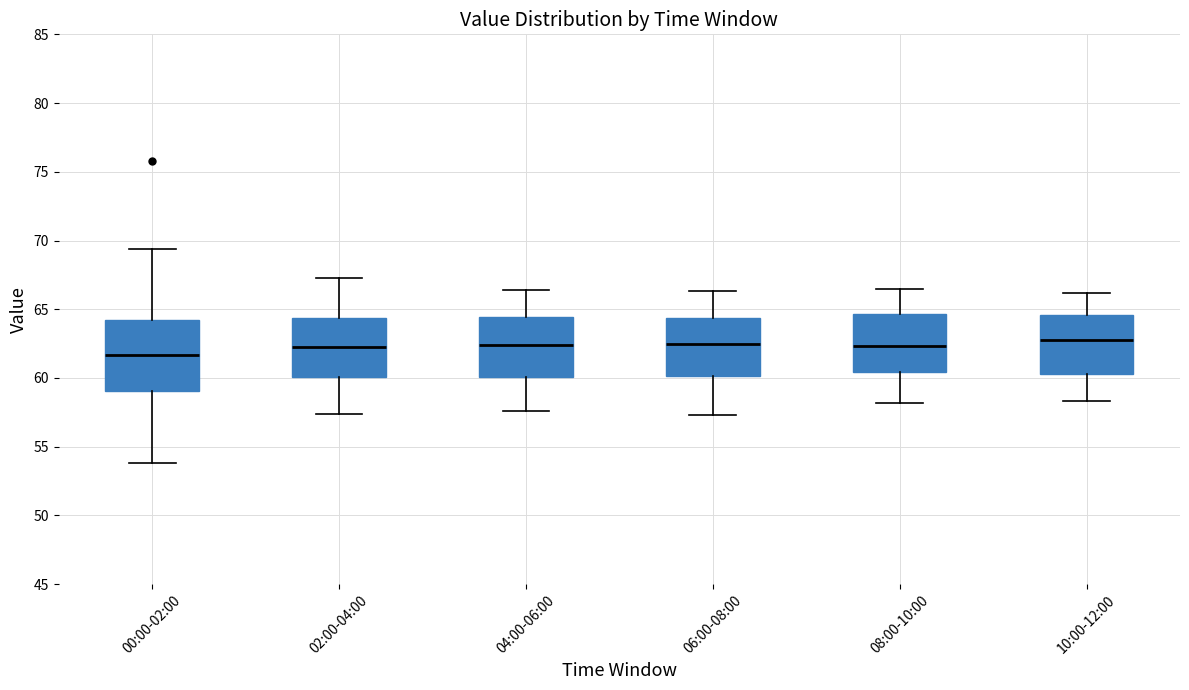

Where does the lower whisker of the box for 10:00-12:00 end on the y-axis? The values are not printed on the chart, so give them approximately, as read against the axis.

58.5